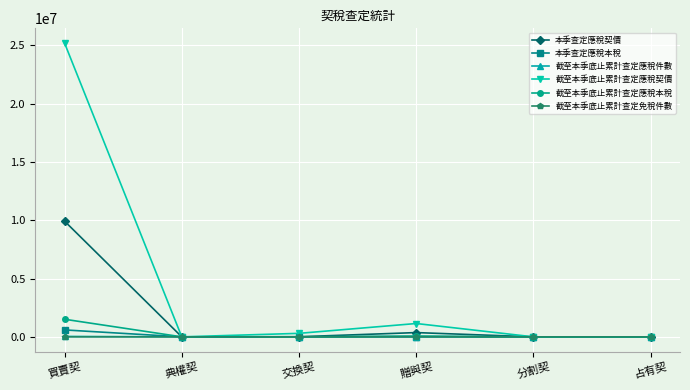

How many lines are shown in the chart?

6